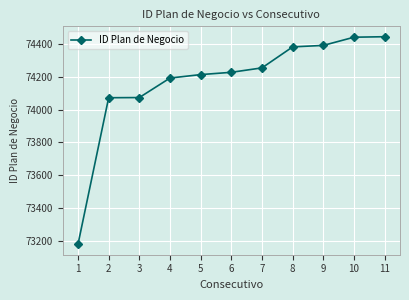

What is the change in value from 7 to 11?

+190